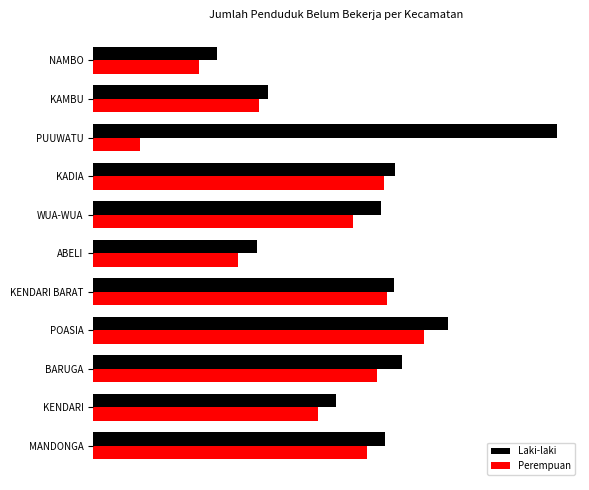

What are all the series names shown in the legend?

Laki-laki, Perempuan